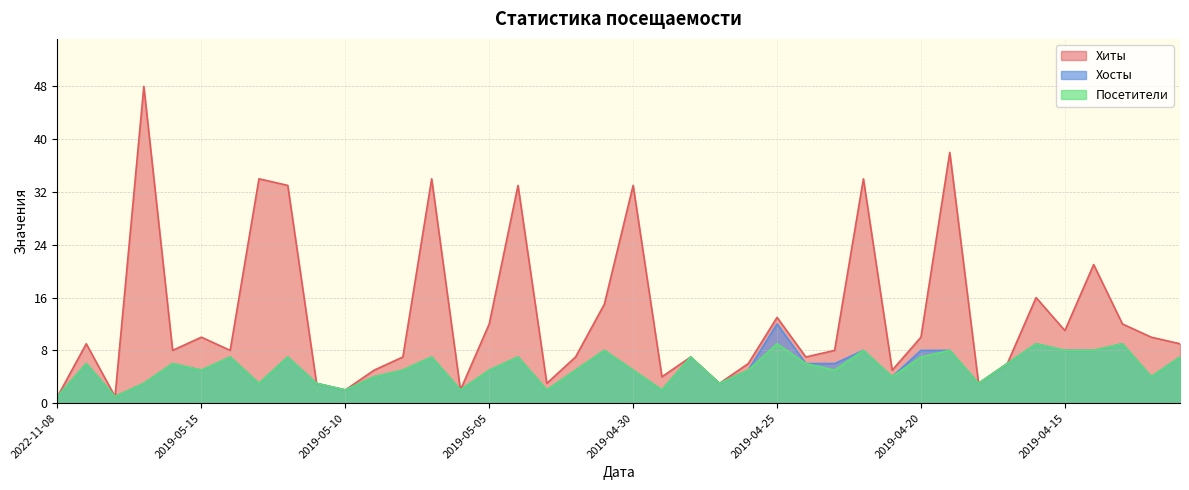

True or false: Хосты has a value of 5 at 2019-04-30.

True